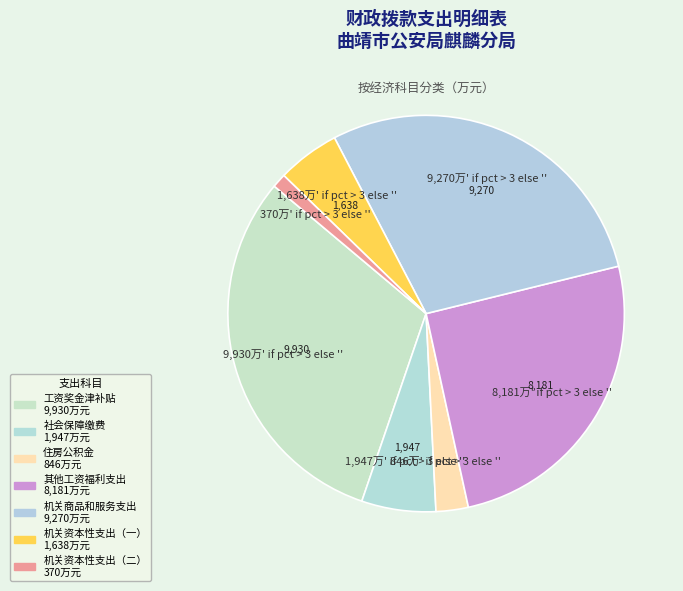

True or false: 机关商品和服务支出 accounts for 29% of the total.

True